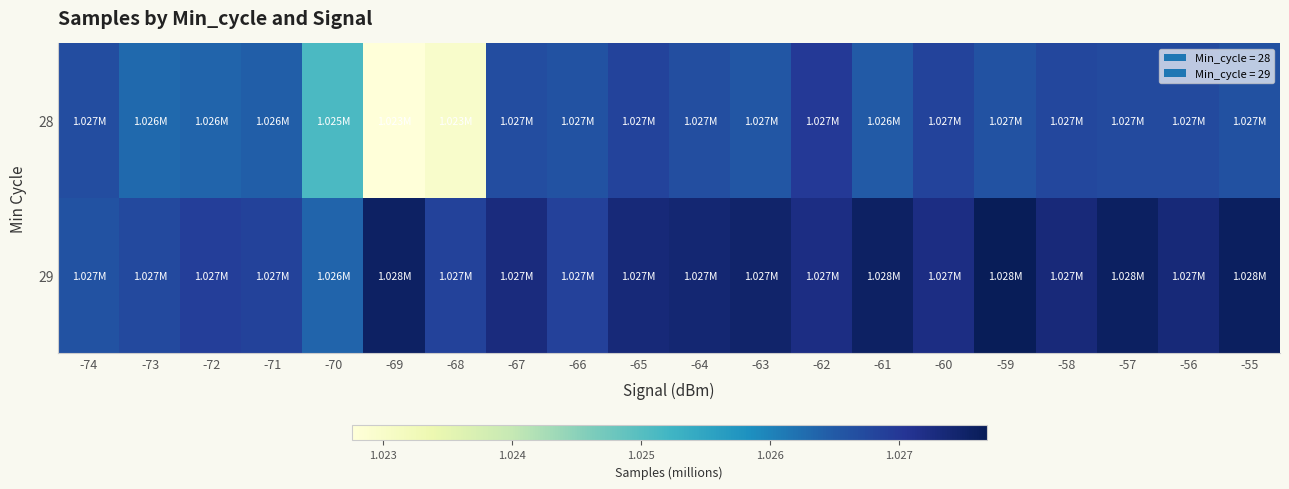

Which has a higher value, -74 or -68?

-74